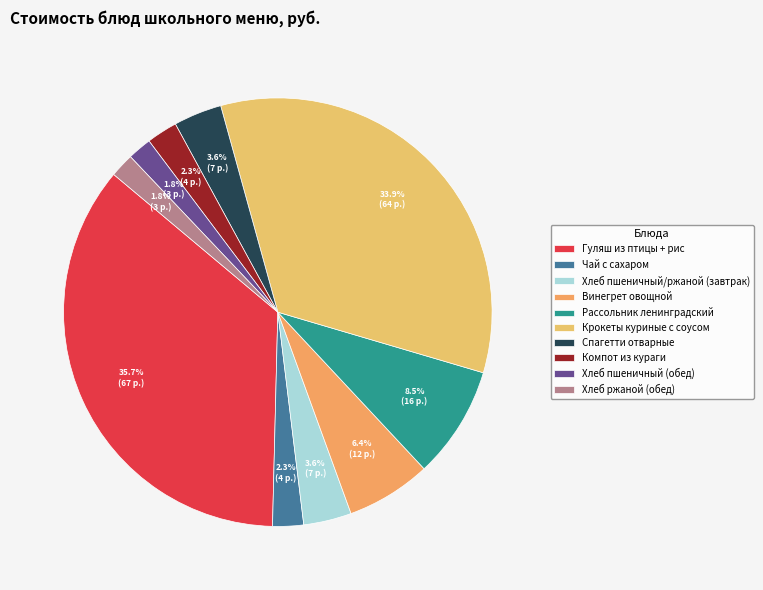

True or false: Винегрет овощной accounts for 6% of the total.

True